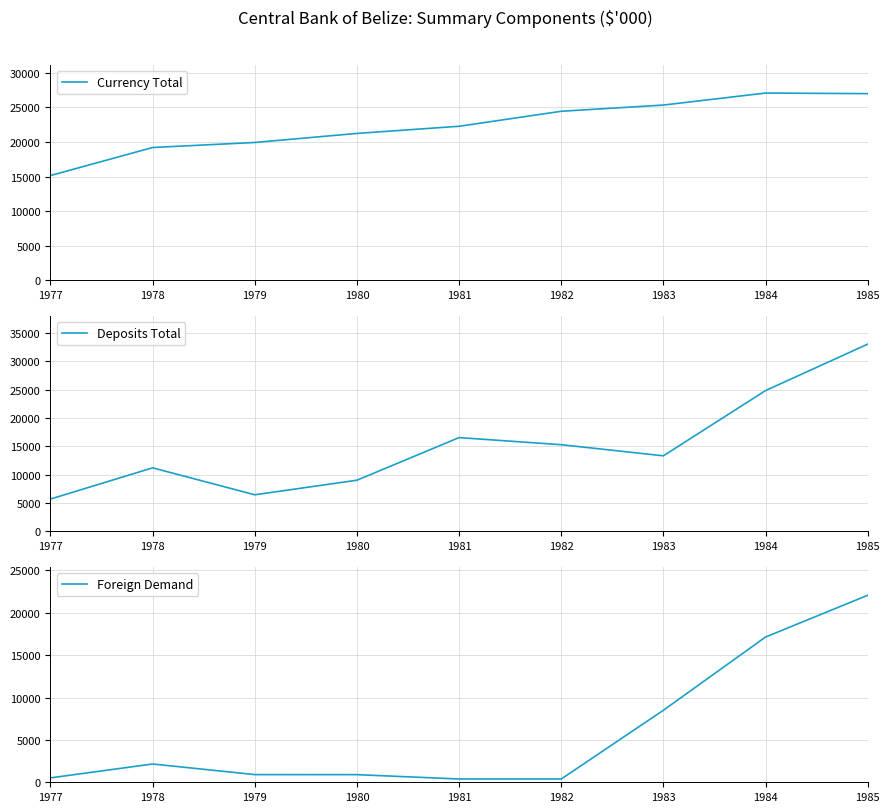

Which series has the widest spread of values?

Deposits Total